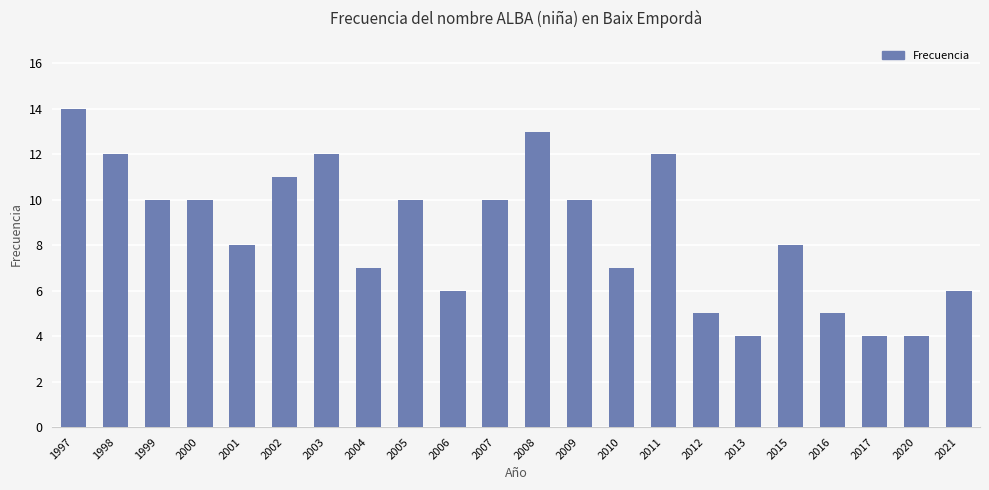

Approximately how many times larger is the value at 2007 compared to 2009?

1.0